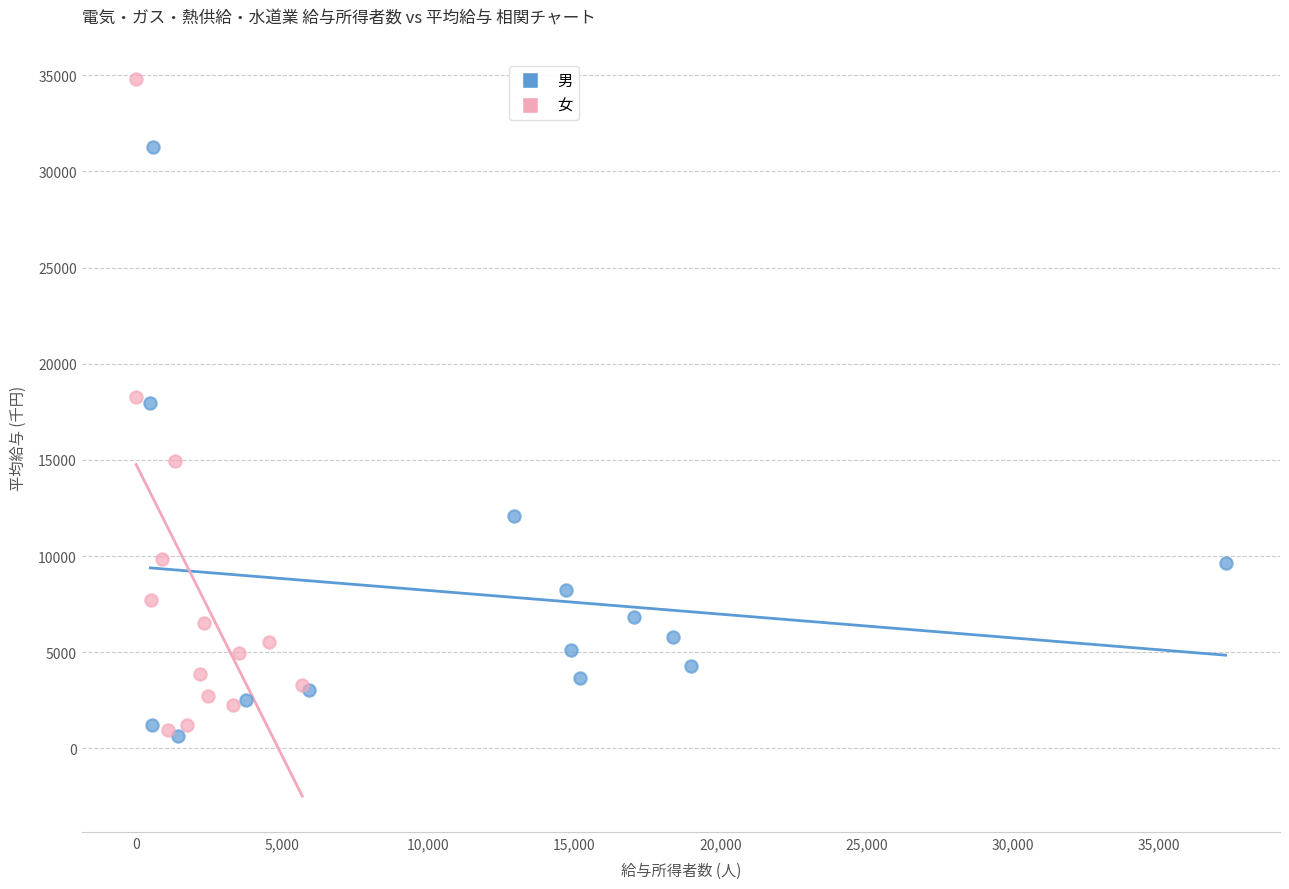

Which series has the widest spread of Y values?

女